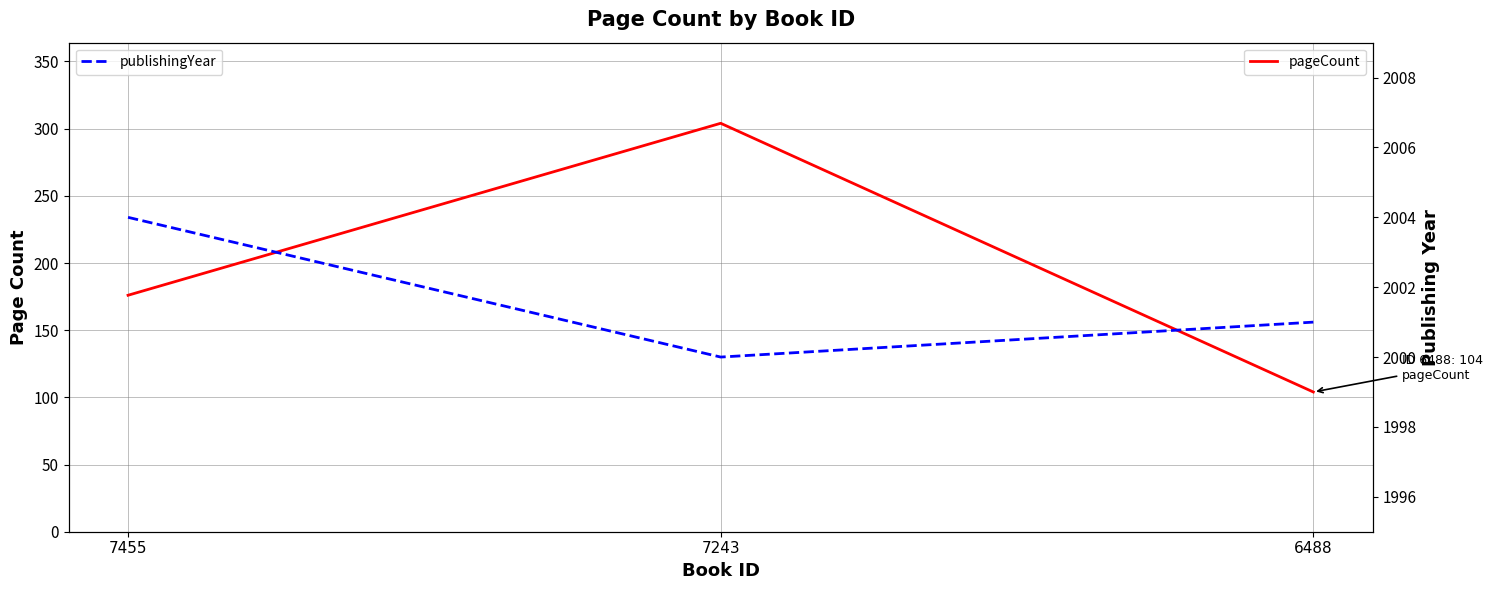

How many pageCount values are between 104 and 304?

3